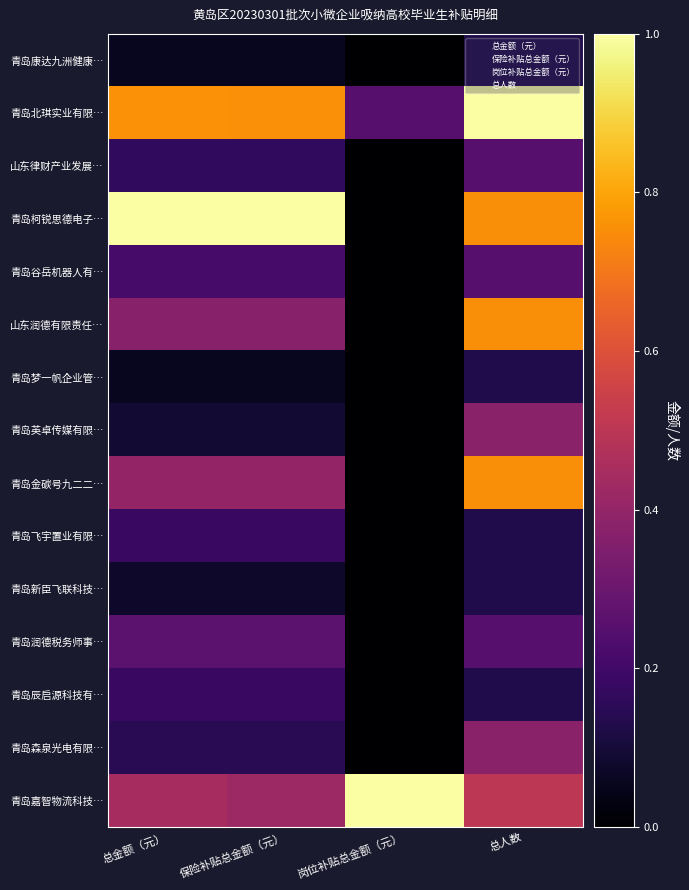

What is the total value across all series at 保险补贴总金额（元）?

4.4